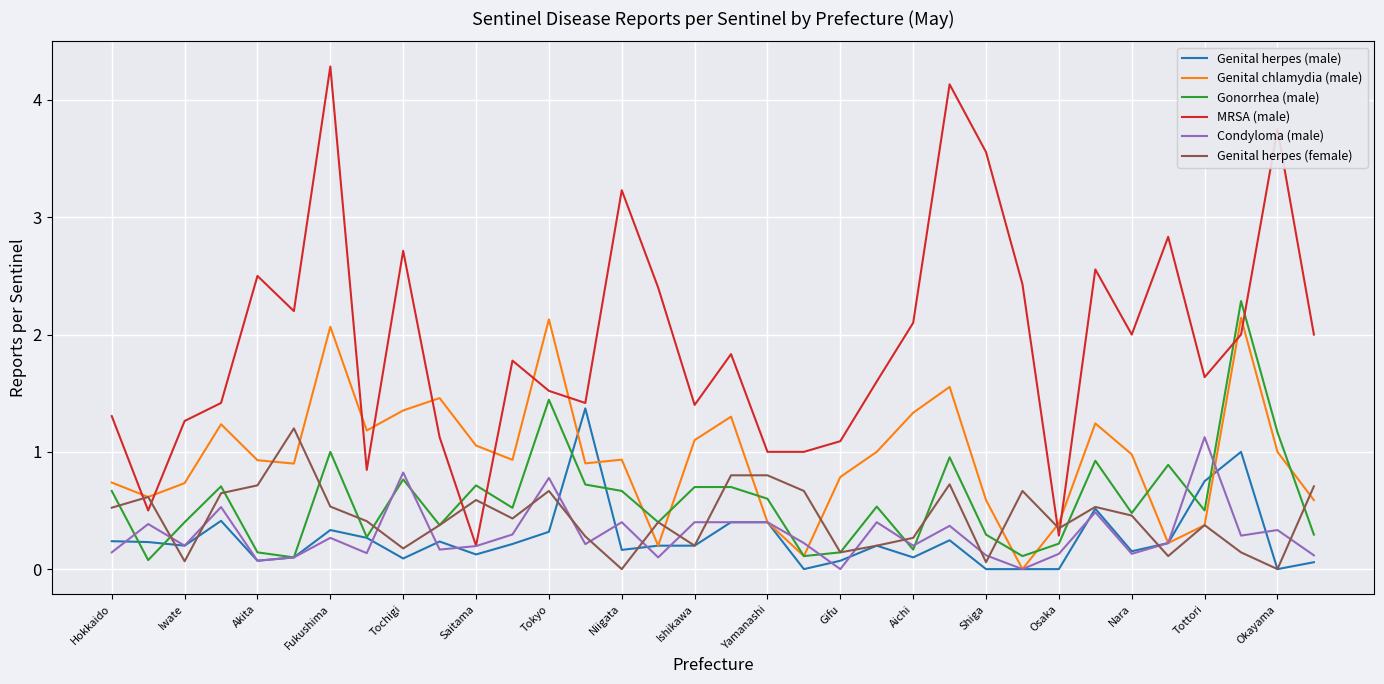

After their last crossing, which series has the higher values: Gonorrhea (male) or MRSA (male)?

MRSA (male)